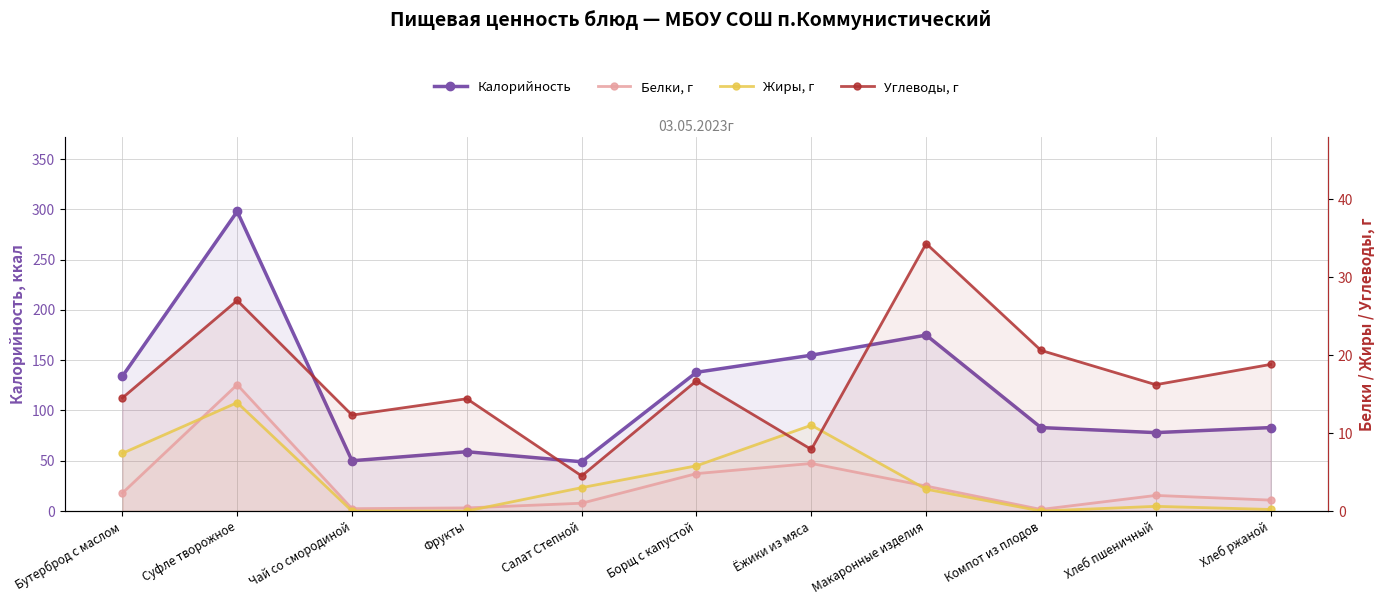

True or false: Жиры, г and Калорийность cross at least once.

False